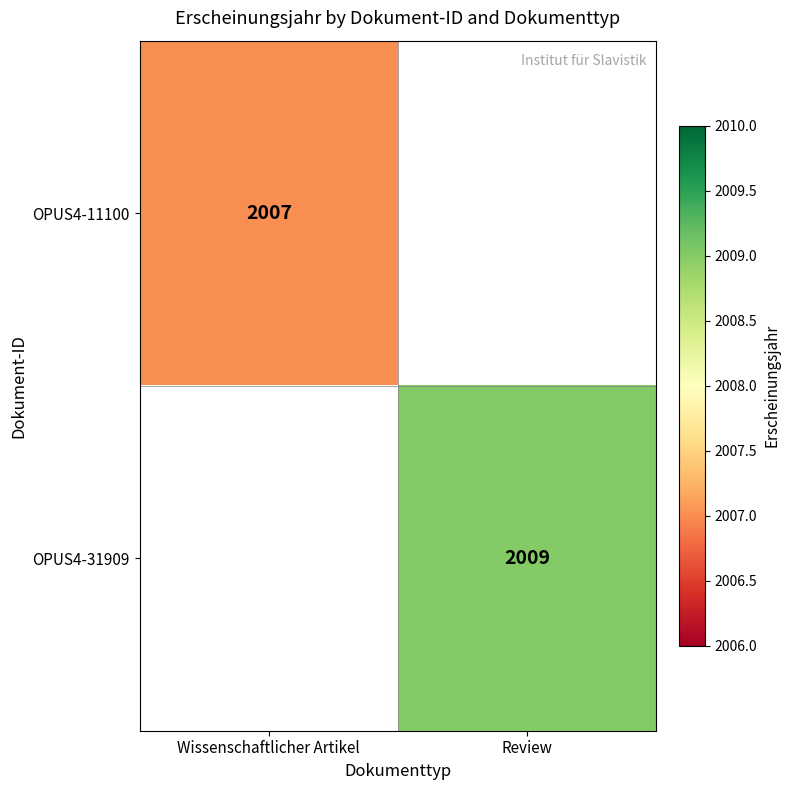

Is it true that OPUS4-11100 equals 673 at Wissenschaftlicher Artikel?

False